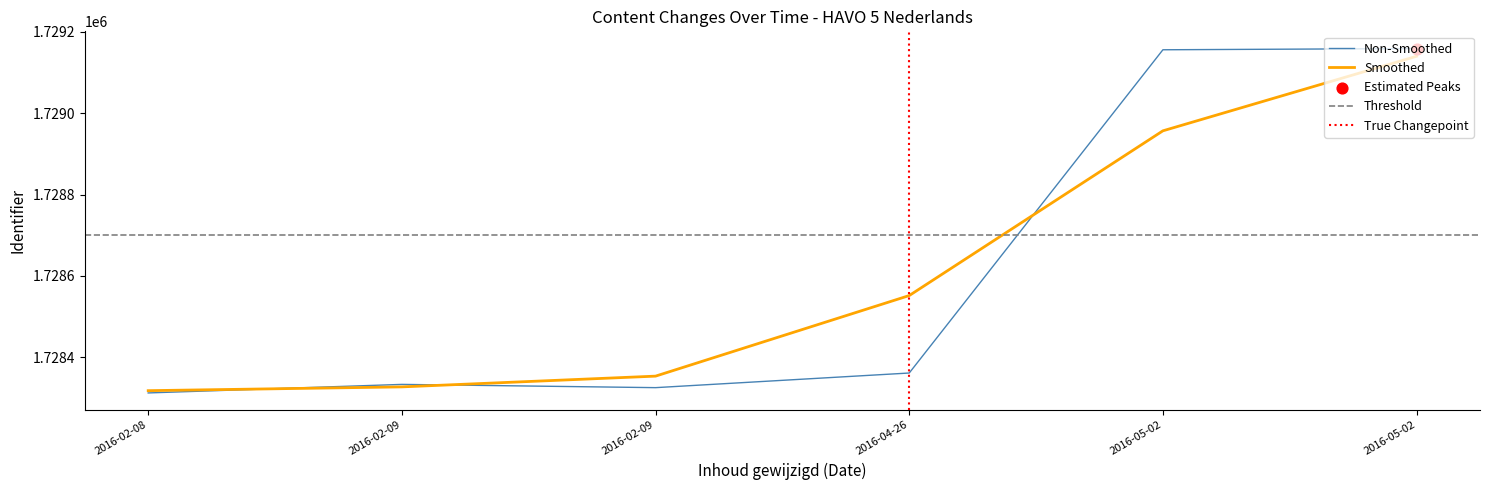

Between 2016-02-09 and 2016-02-08, which is larger?

2016-02-09